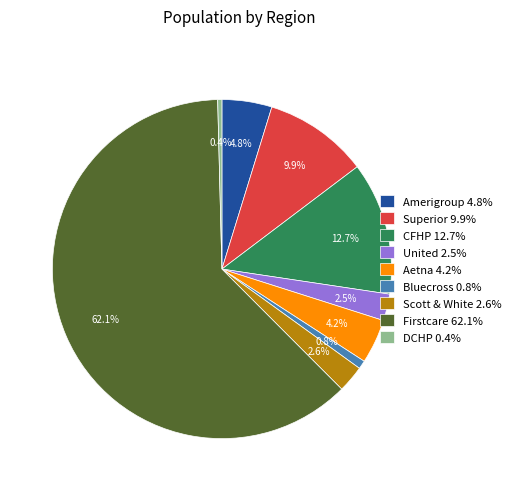

What portion of the pie excludes Amerigroup 4.8%?

95.2%